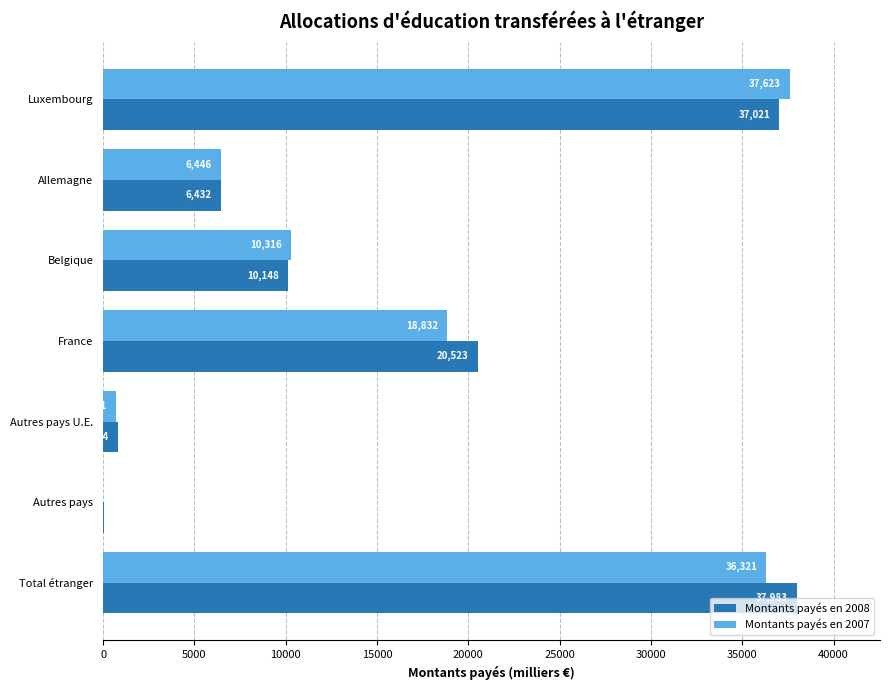

The value of Montants payés en 2007 at Autres pays is 5.2. True or false?

True